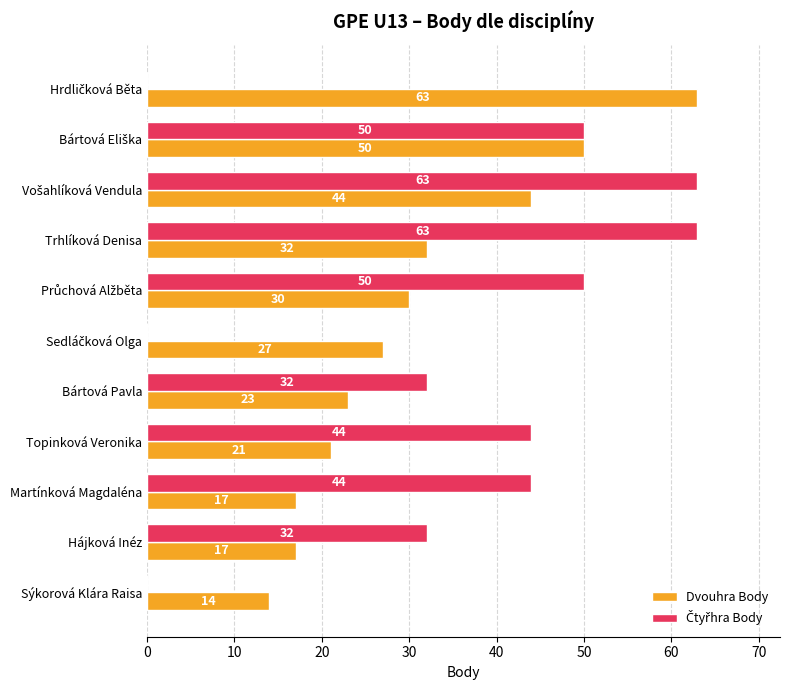

What is the approximate value of Dvouhra Body at Trhlíková Denisa?

32